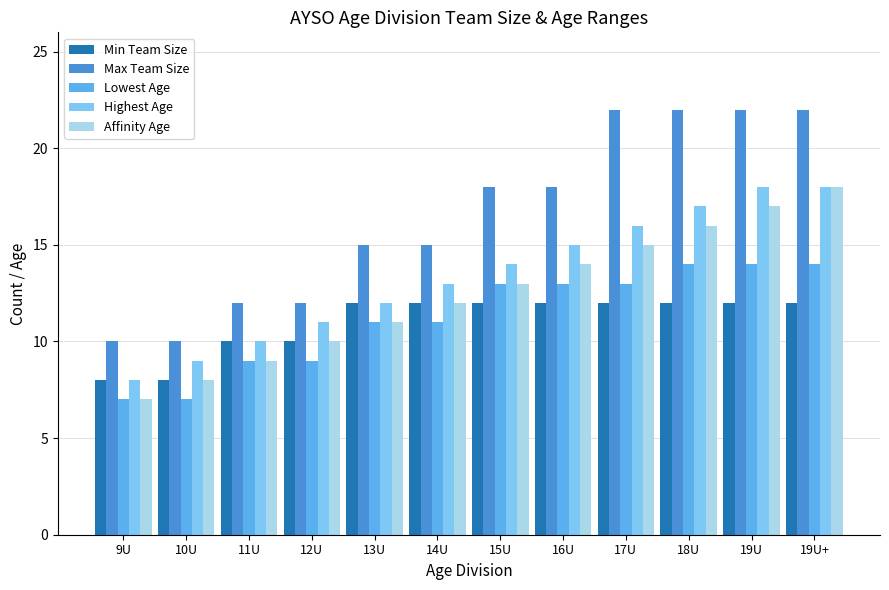

What is the label of the 9th bar from the left?

17U